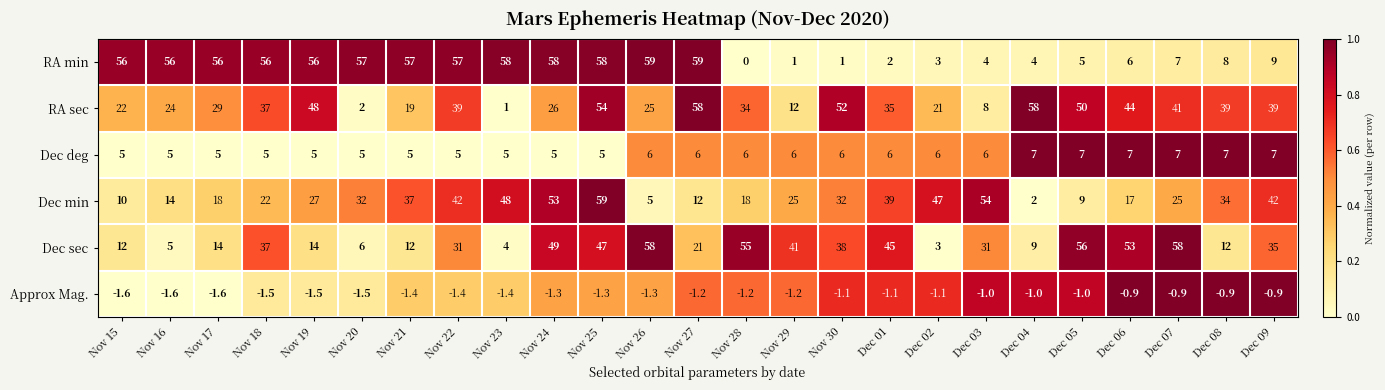

At Nov 27, list the series in order from largest to smallest.

RA min, RA sec, Dec sec, Dec min, Dec deg, Approx Mag.